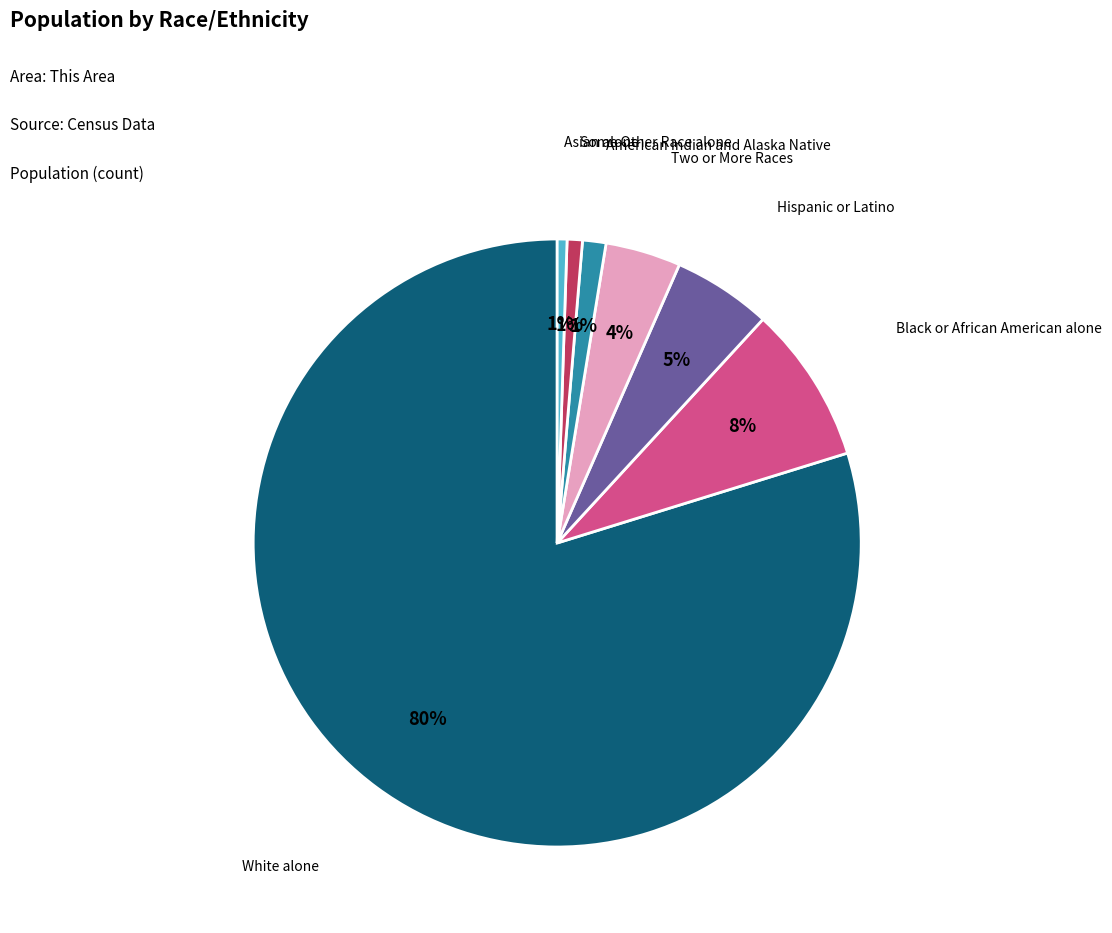

Between American Indian and Alaska Native and White alone, which is larger?

White alone